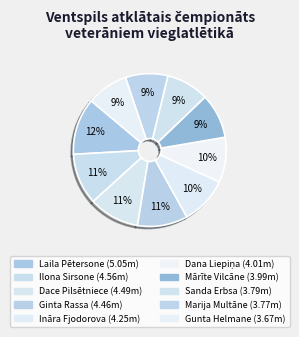

Count the number of slices in the pie.

10